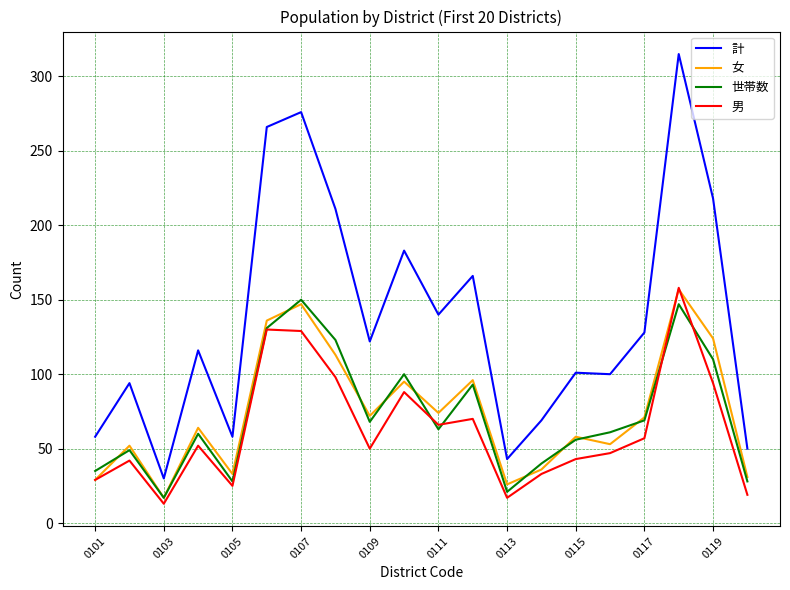

Which series has the largest total across all categories?

計